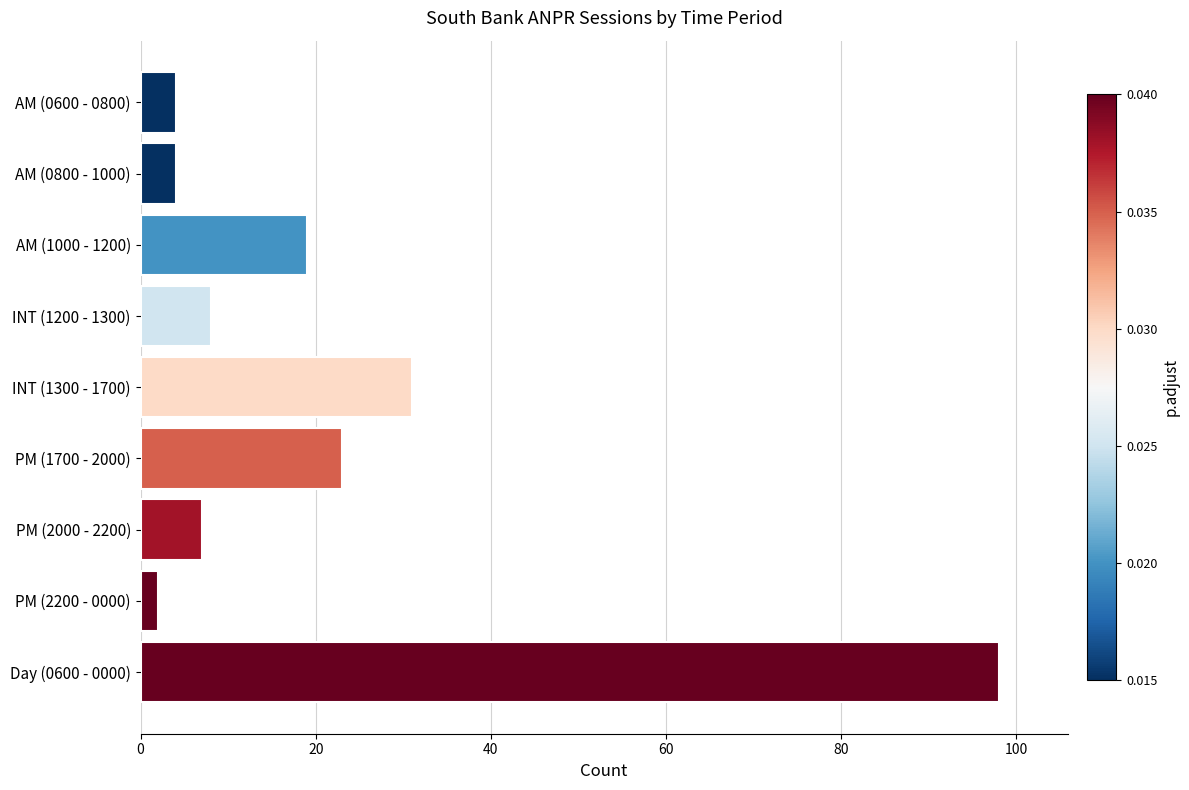

What is the maximum value shown in the chart?

98